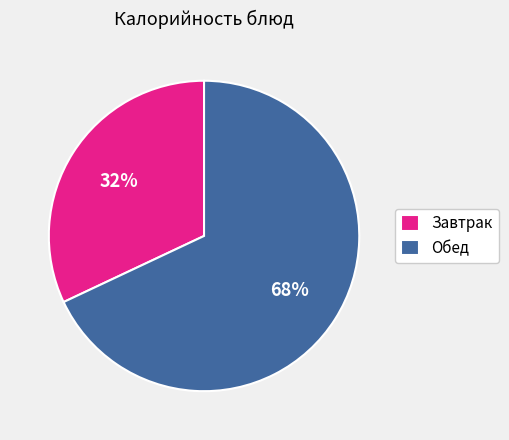

Does any single category account for the majority?

Yes